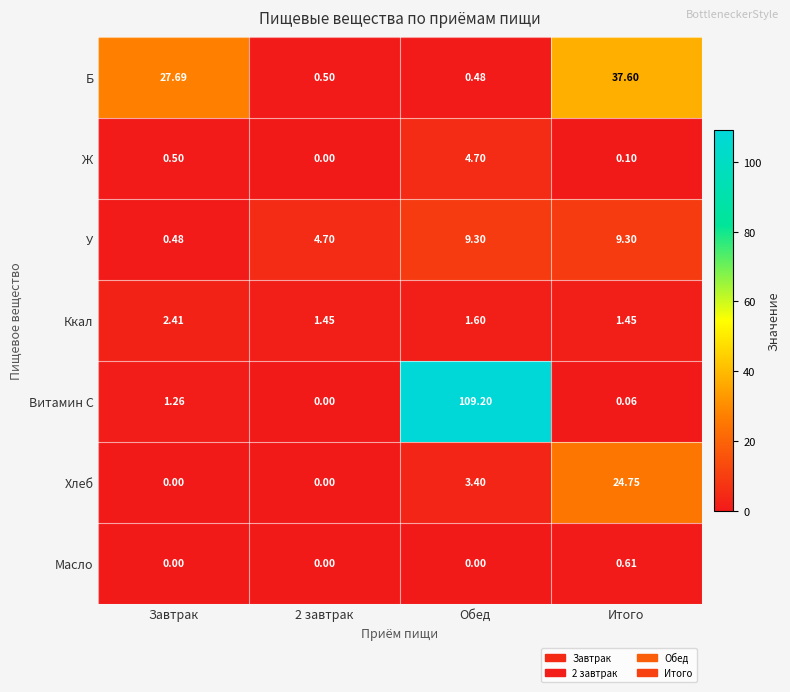

At Итого, list the series in order from smallest to largest.

Витамин C, Ж, Масло, Ккал, У, Хлеб, Б